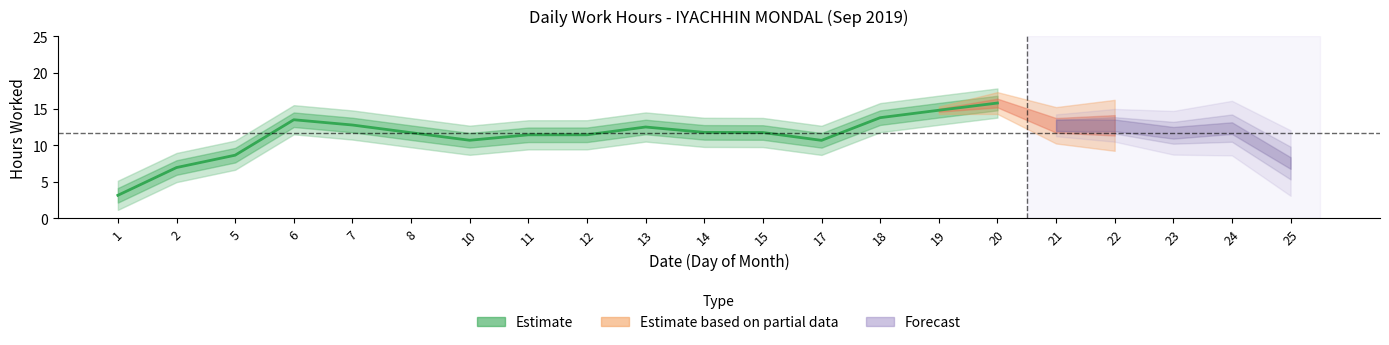

What is the difference between the maximum and second lowest values?

8.9